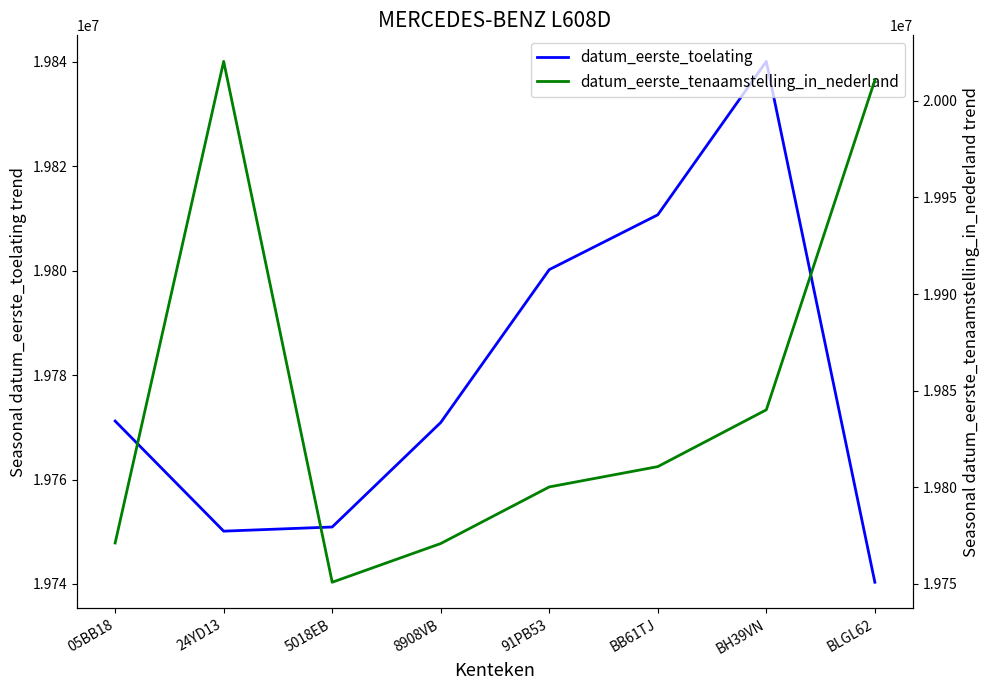

How many values in the datum_eerste_tenaamstelling_in_nederland series are below 19810716?

4